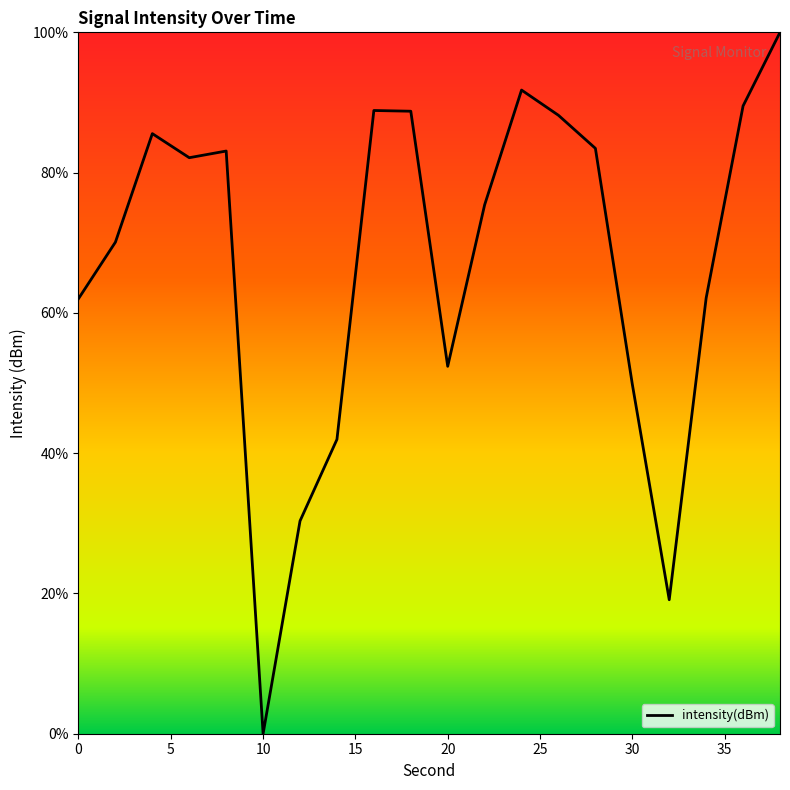

How many categories are shown in the chart?

20